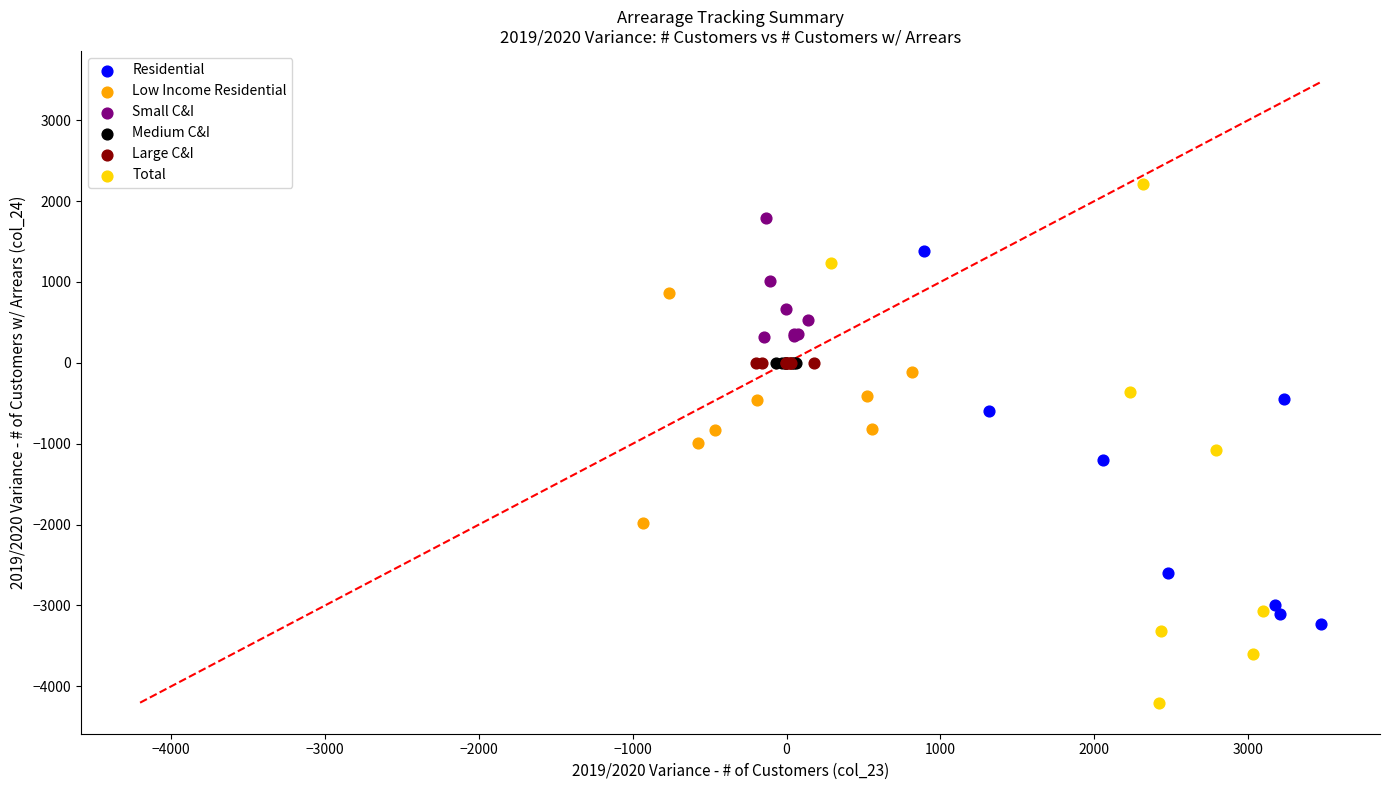

What are all the series names shown in the legend?

Residential, Low Income Residential, Small C&I, Medium C&I, Large C&I, Total